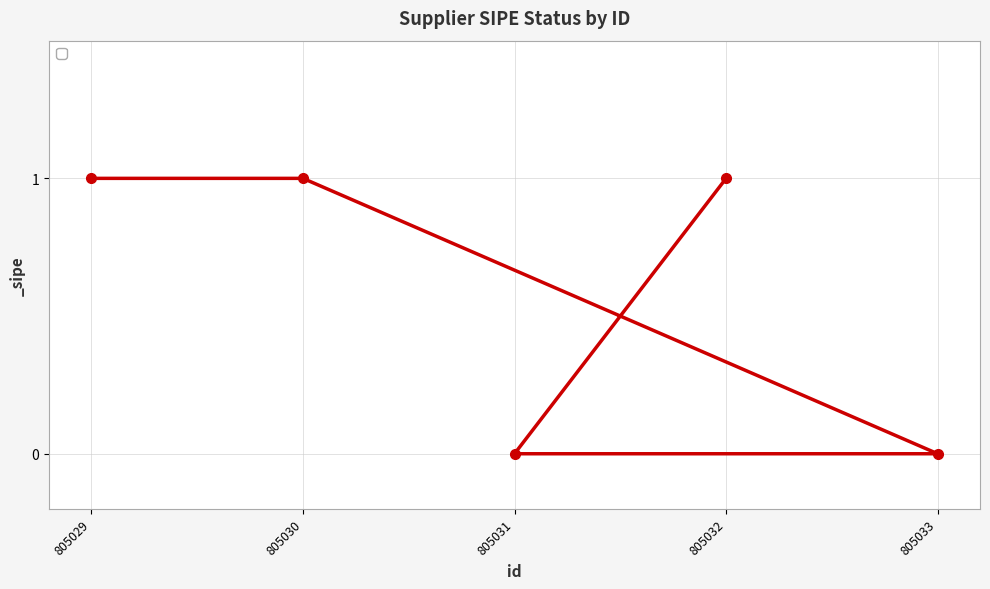

The chart shows a value of 0 at 805033. True or false?

True